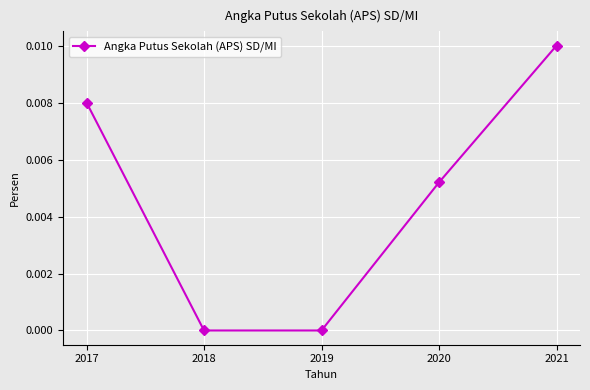

True or false: there are more than 1 points higher than both neighbors.

False